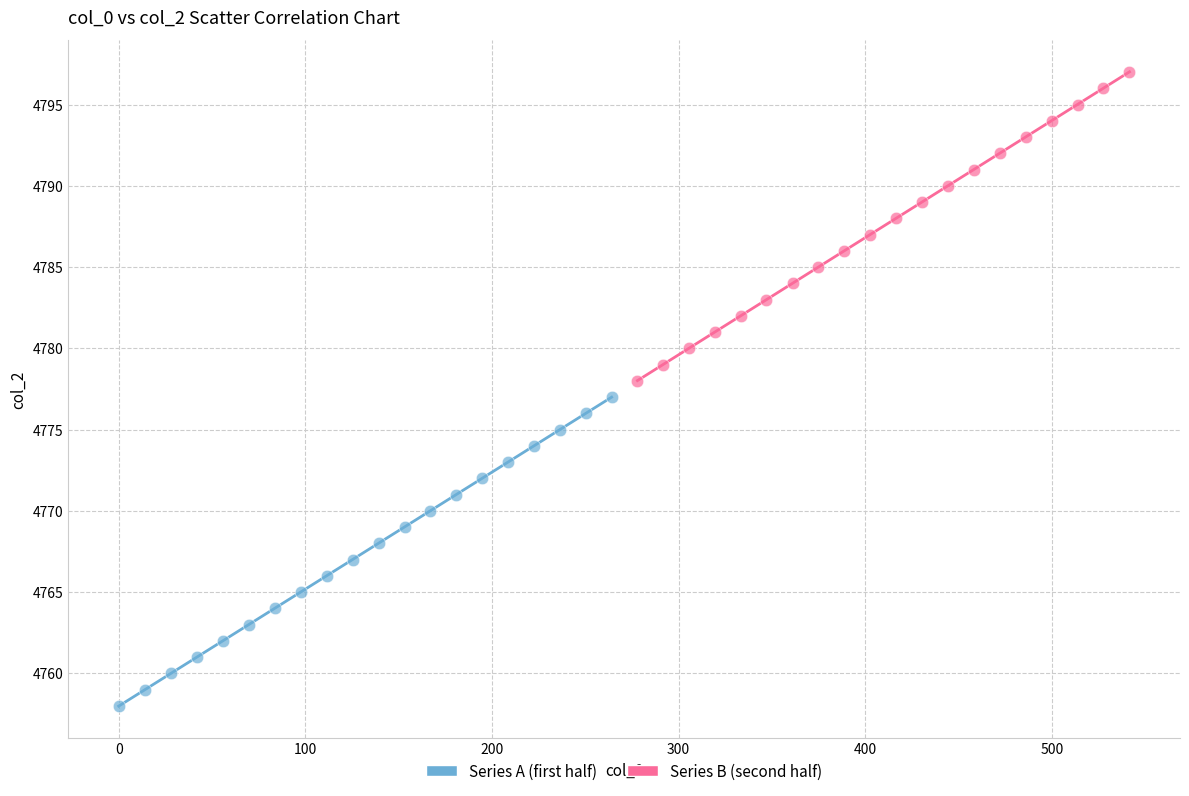

What are all the series names shown in the legend?

Series A (first half), Series B (second half)